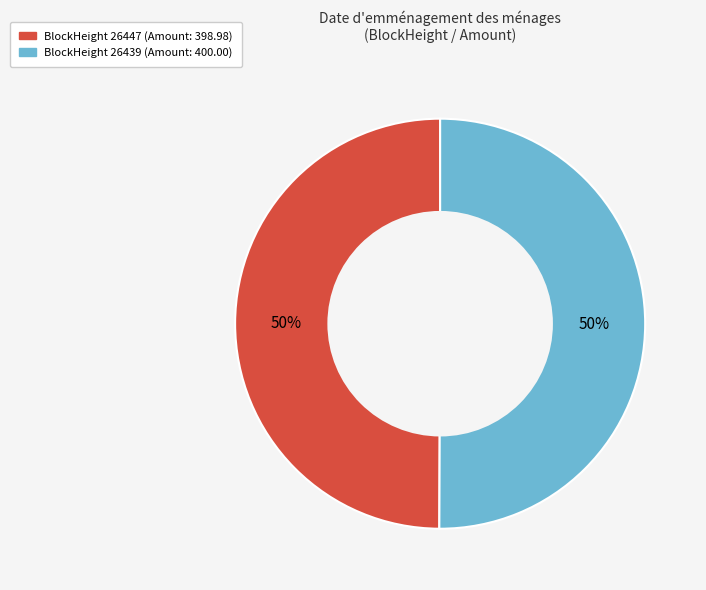

How many slices are in this pie chart?

2